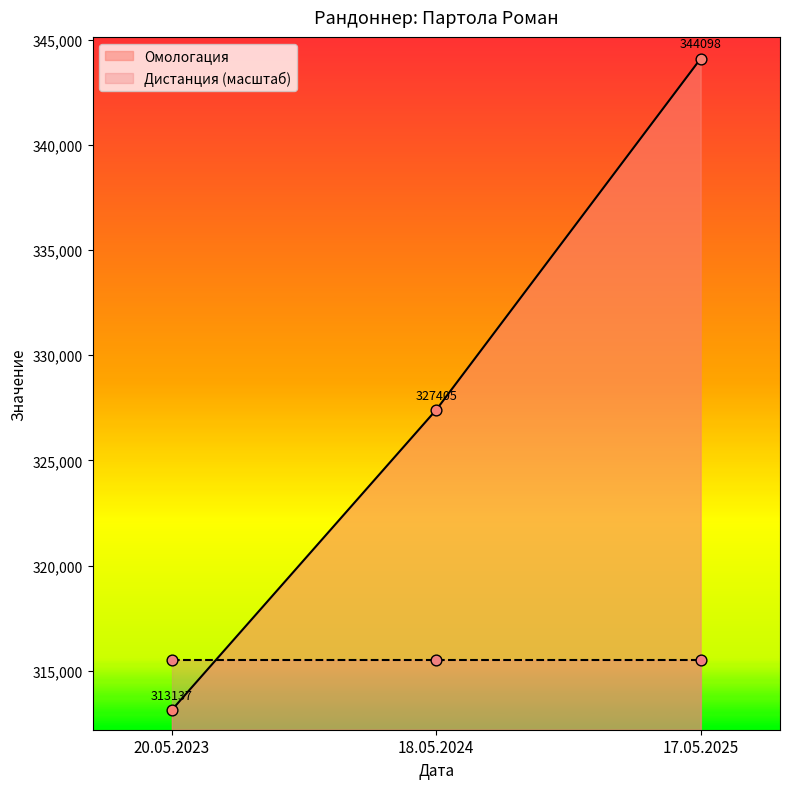

Between 18.05.2024 and 20.05.2023, which is larger?

18.05.2024